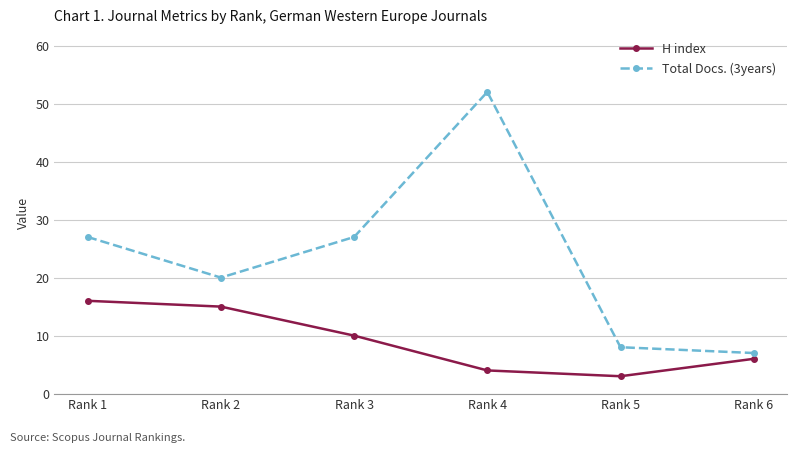

Reading right to left, list all the values displayed in this chart.

H index: Rank 6=6	Rank 5=3	Rank 4=4	Rank 3=10	Rank 2=15	Rank 1=16
Total Docs. (3years): Rank 6=7	Rank 5=8	Rank 4=52	Rank 3=27	Rank 2=20	Rank 1=27